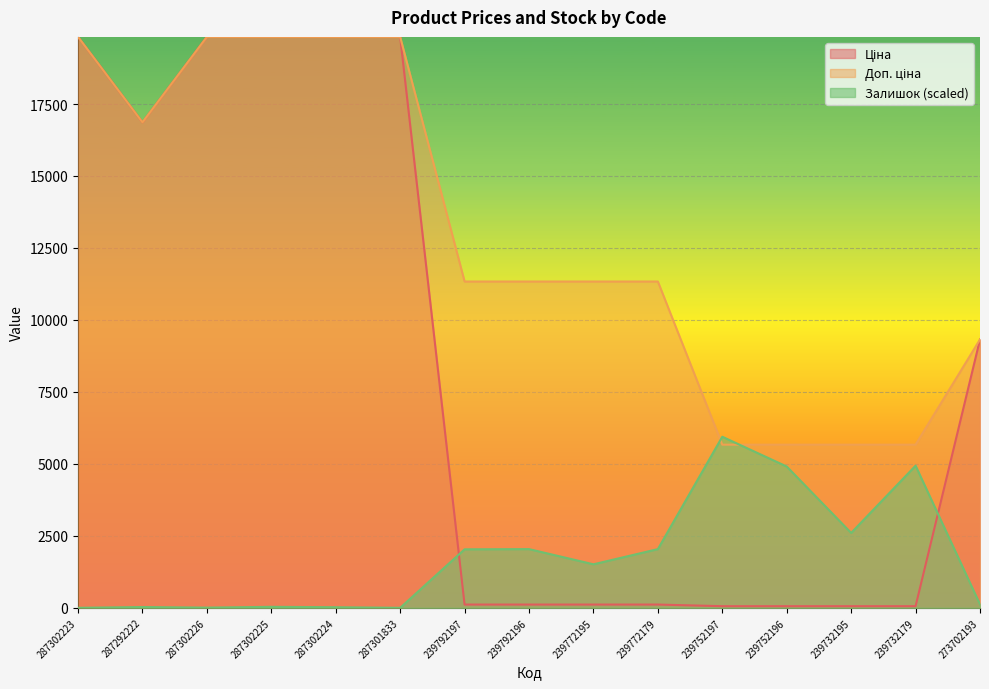

How many lines are shown in the chart?

3